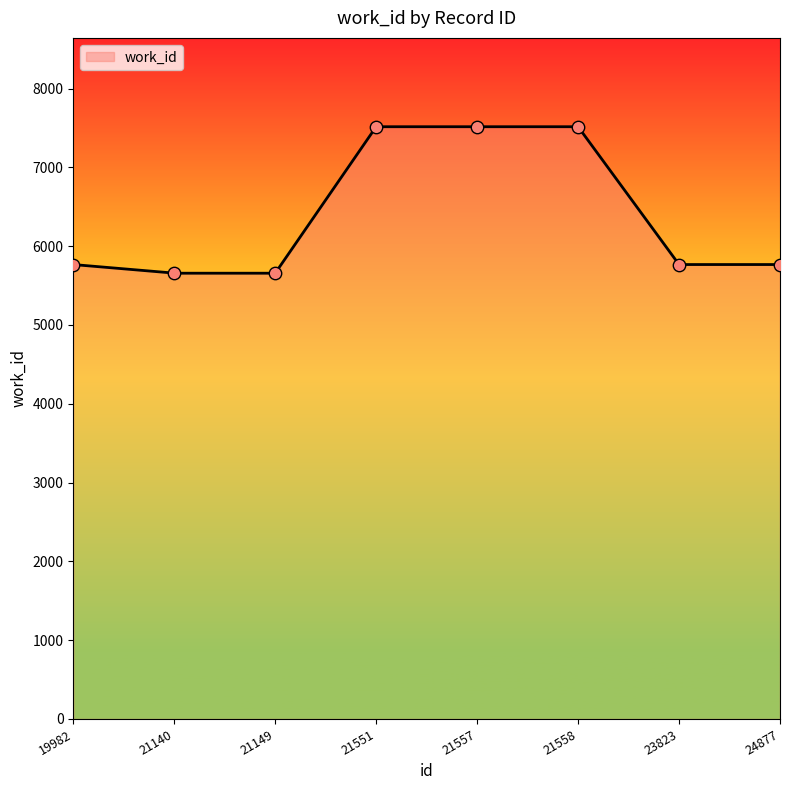

Approximately how many times larger is the value at 21149 compared to 21140?

1.0